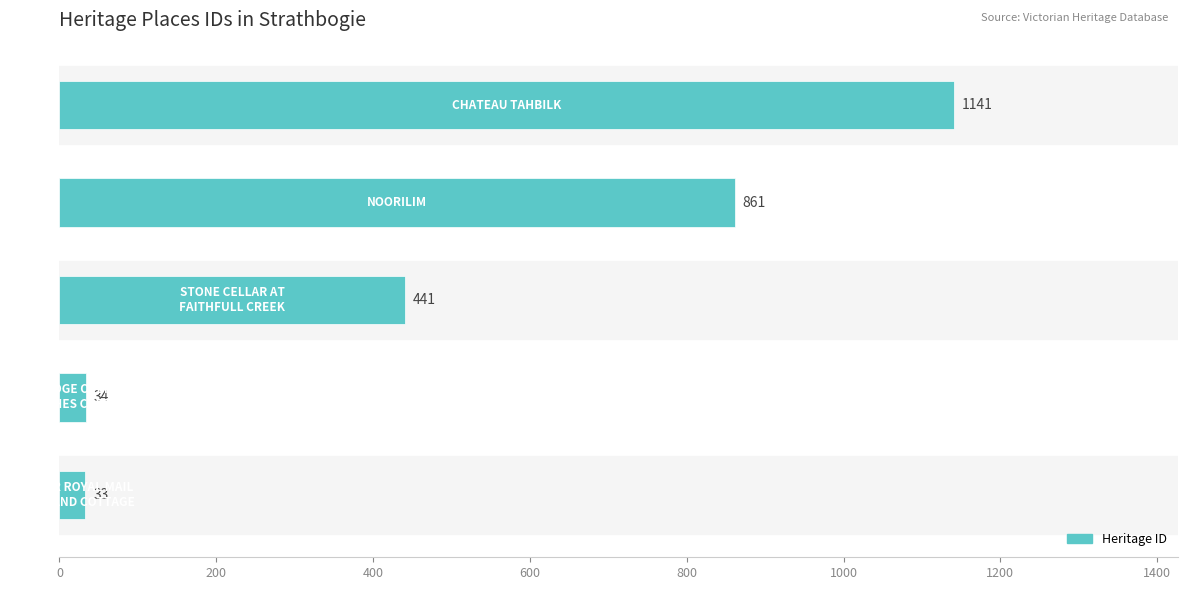

Reading bottom to top, list all the values displayed in this chart.

33	34	441	861	1141